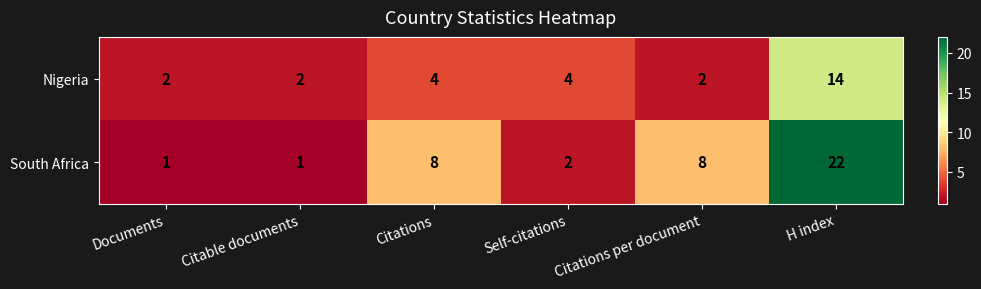

Rank the series by their maximum value, from lowest to highest.

Nigeria, South Africa